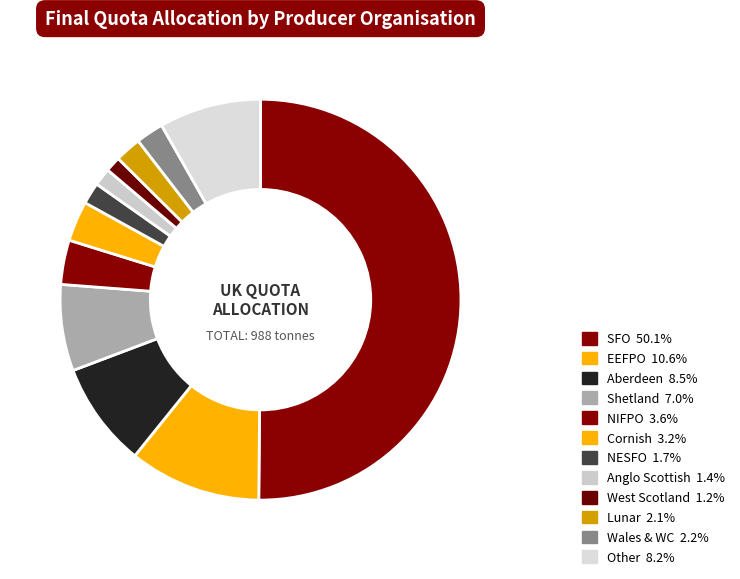

To the nearest percent, what is the combined percentage of NESFO and Anglo Scottish?

3%